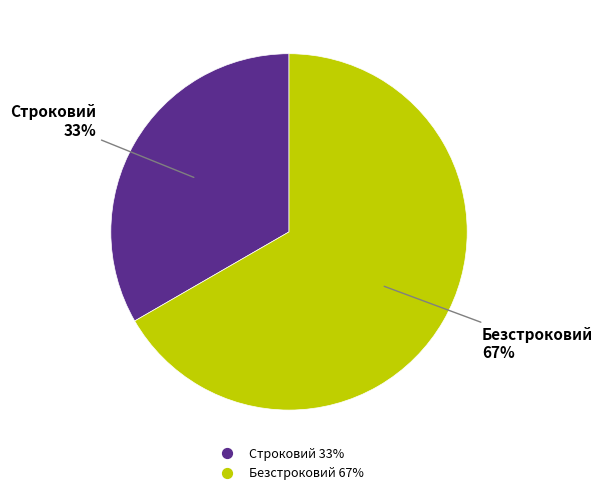

Which slice is the largest?

Безстроковий